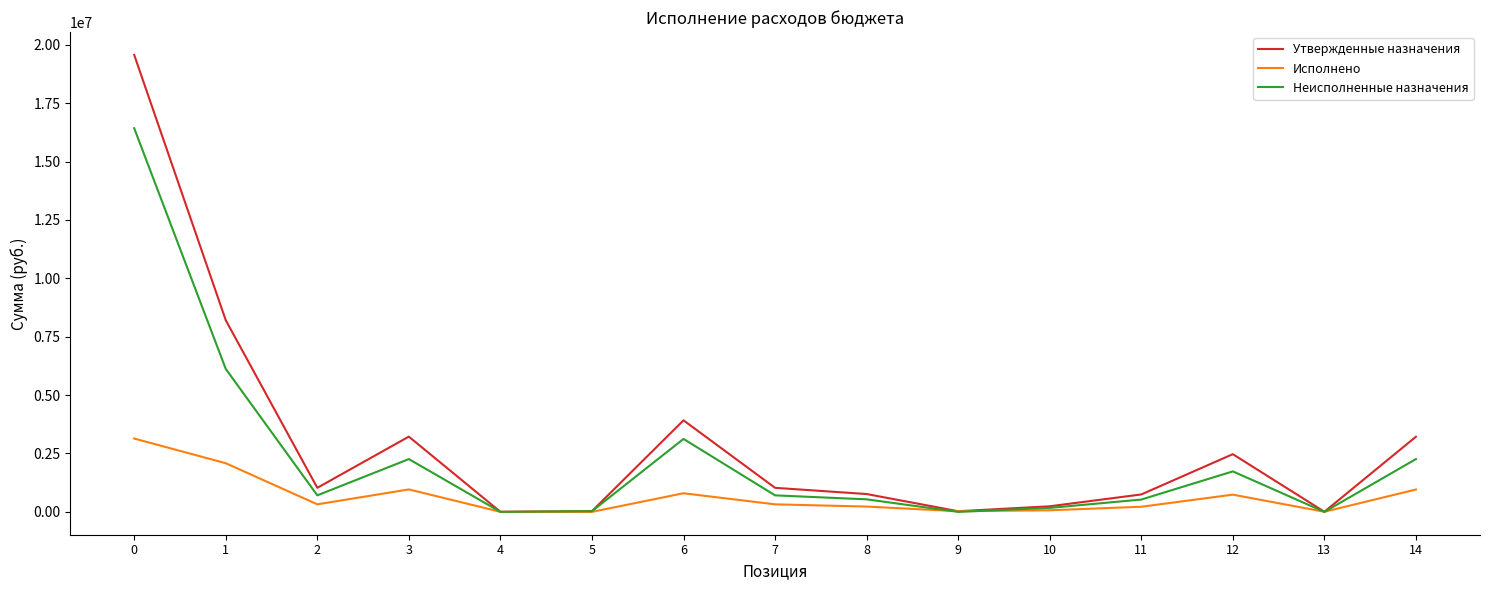

What is the difference between the highest and lowest values at 3?

2260715.4